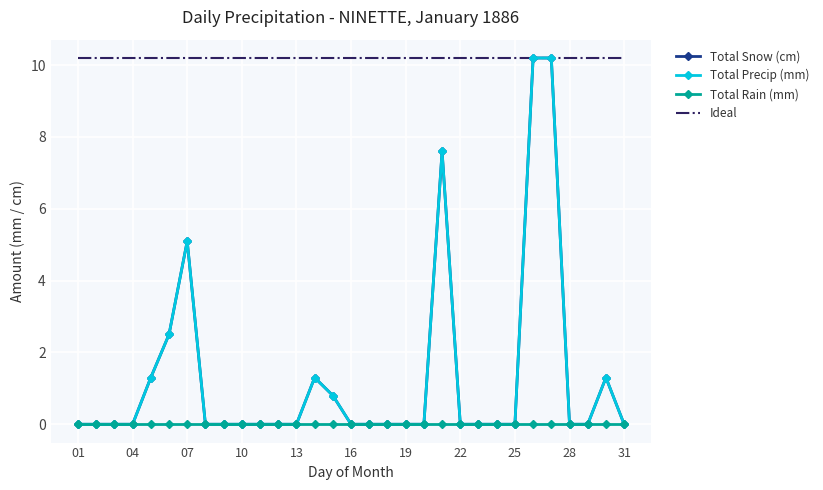

Is it true that Total Precip (mm) equals 2.5 at 06?

True